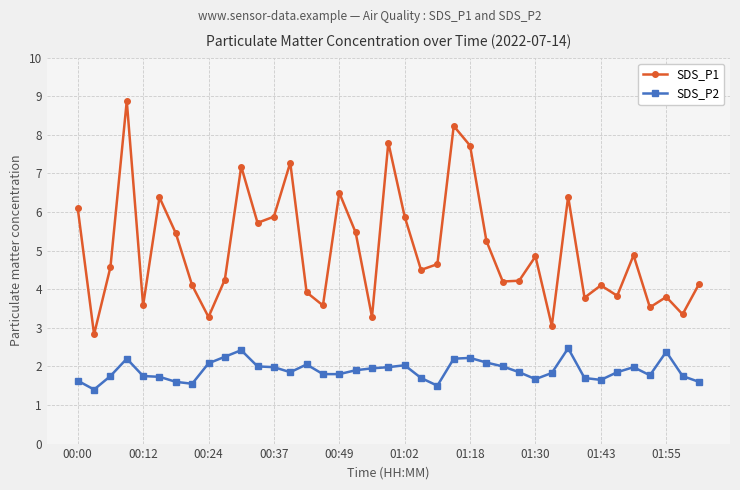

What is the sum of all SDS_P1 values?

196.4